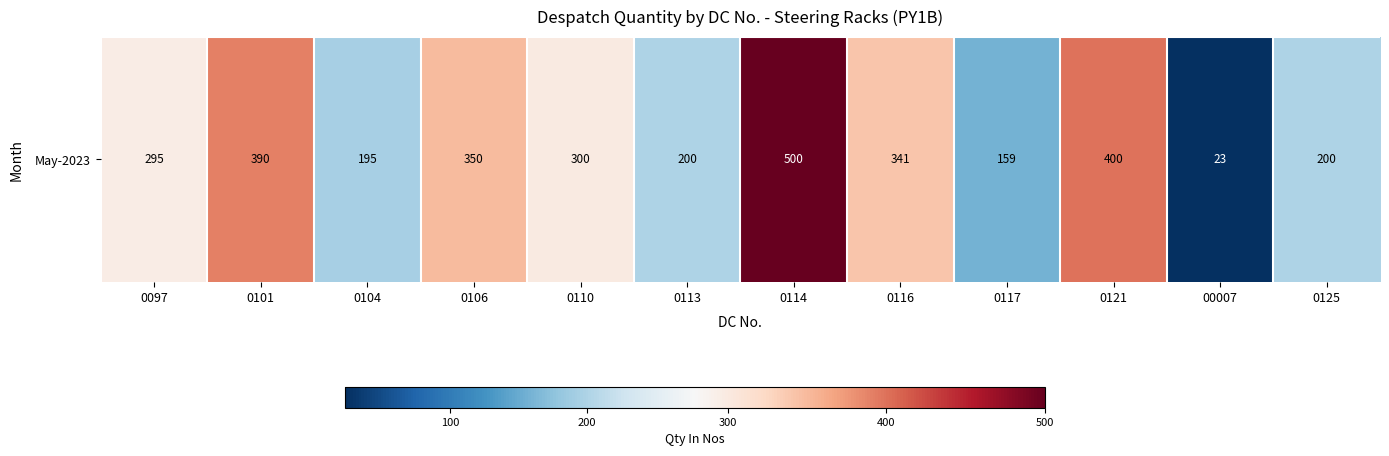

Reading left to right, what are all the values shown in this chart?

295	390	195	350	300	200	500	341	159	400	23	200